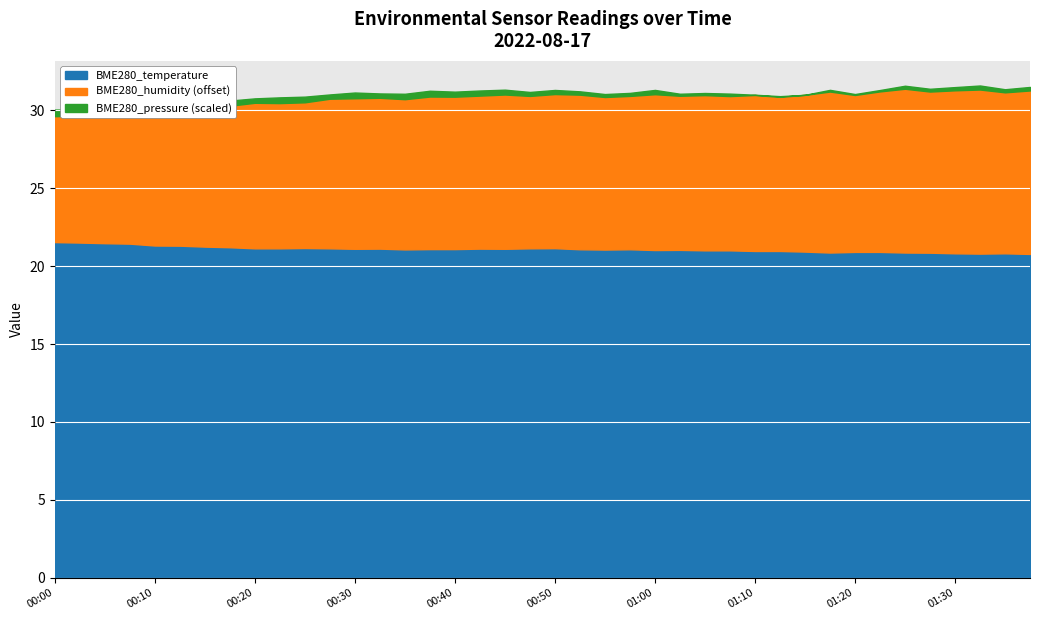

What is the label of the 10th point from the left?

00:23